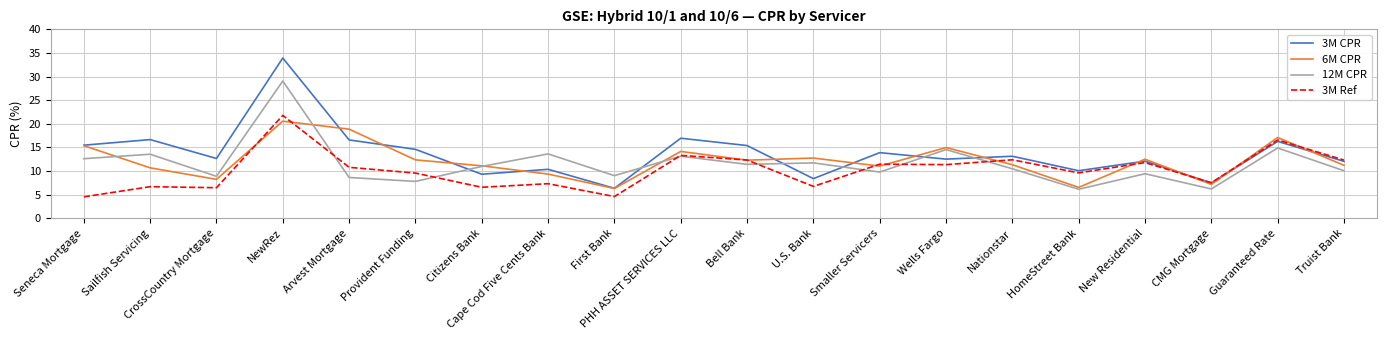

What are all the series names shown in the legend?

3M CPR, 6M CPR, 12M CPR, 3M Ref